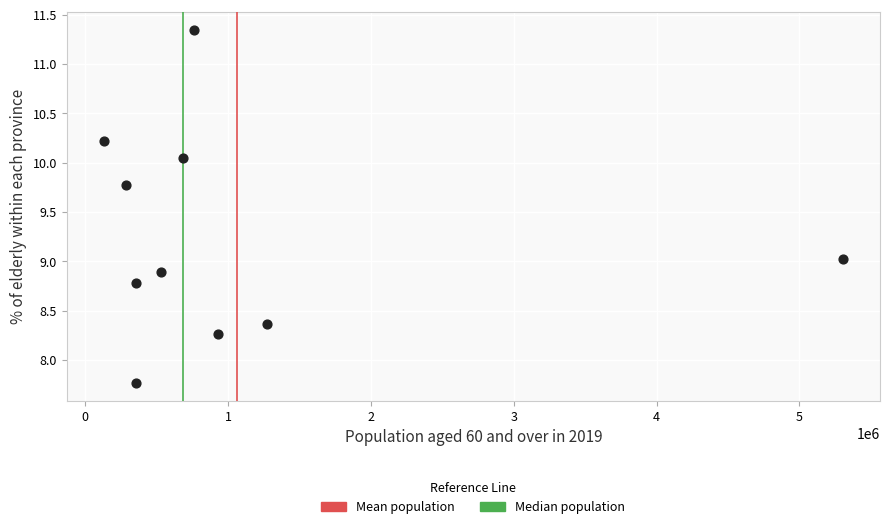

What is the range of Y values (max minus min)?

3.6